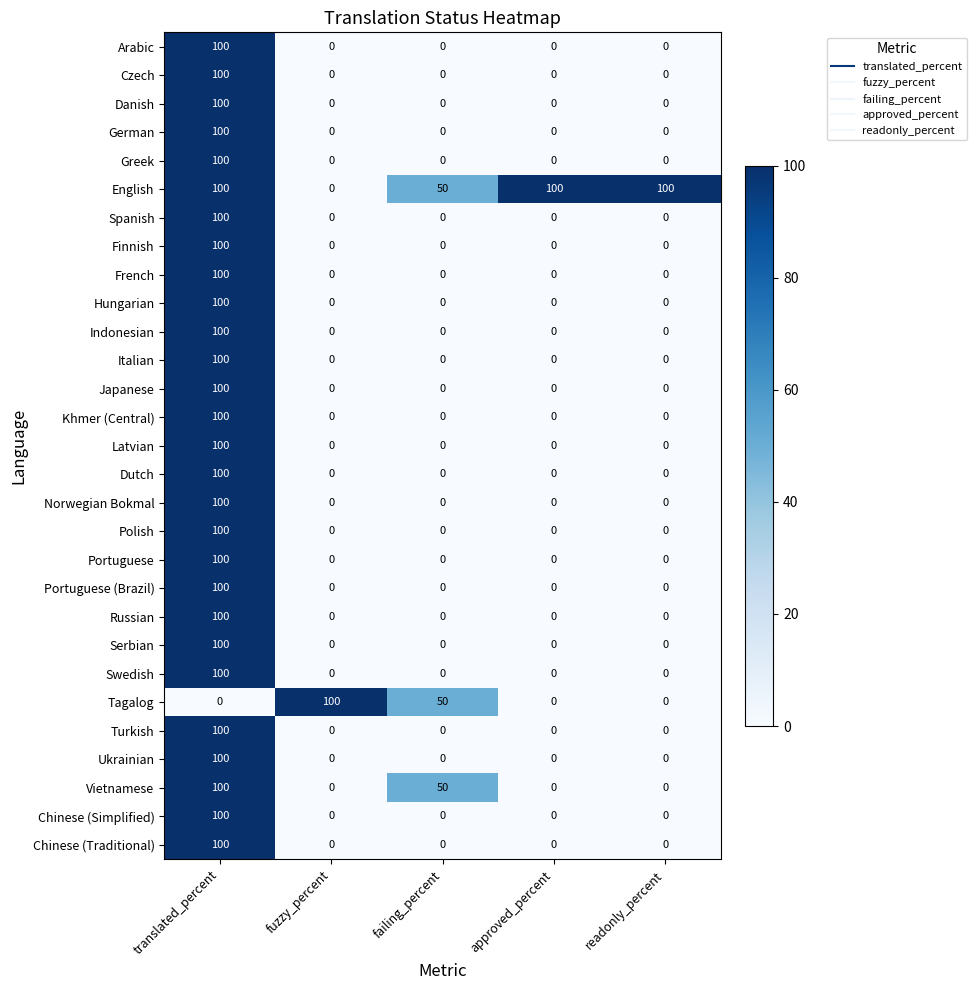

How many values in Swedish are above zero?

1